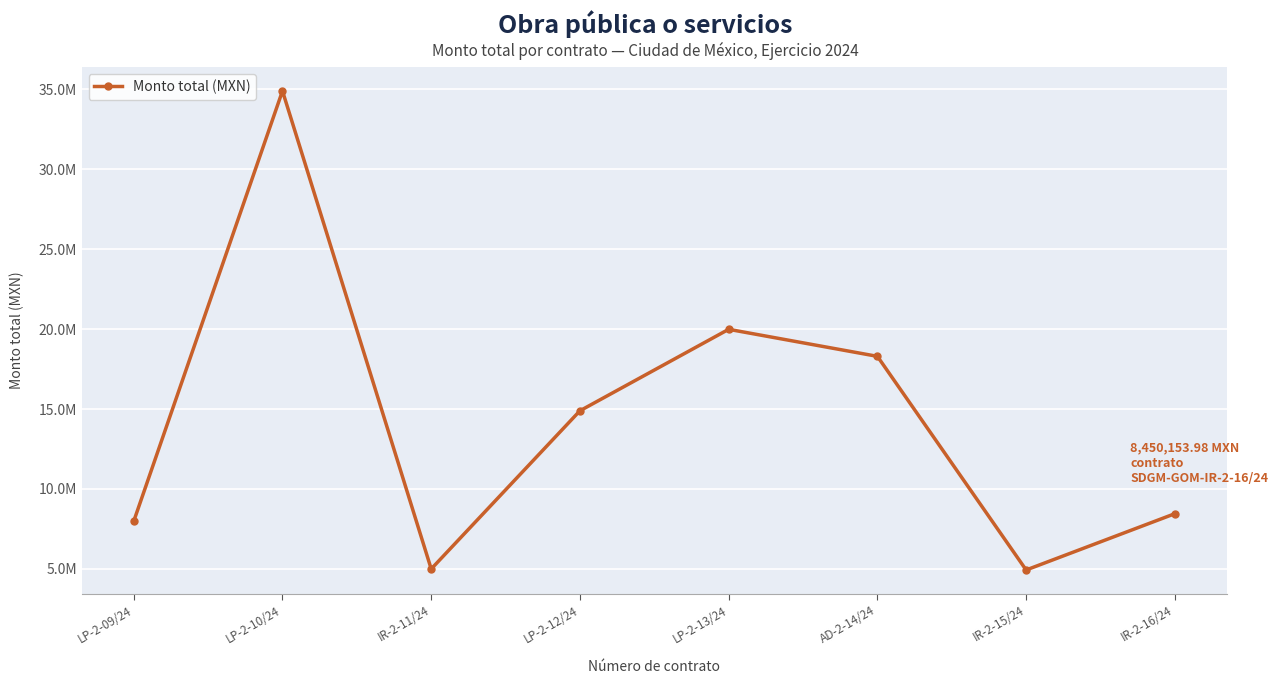

Does the chart have visible grid lines?

Yes